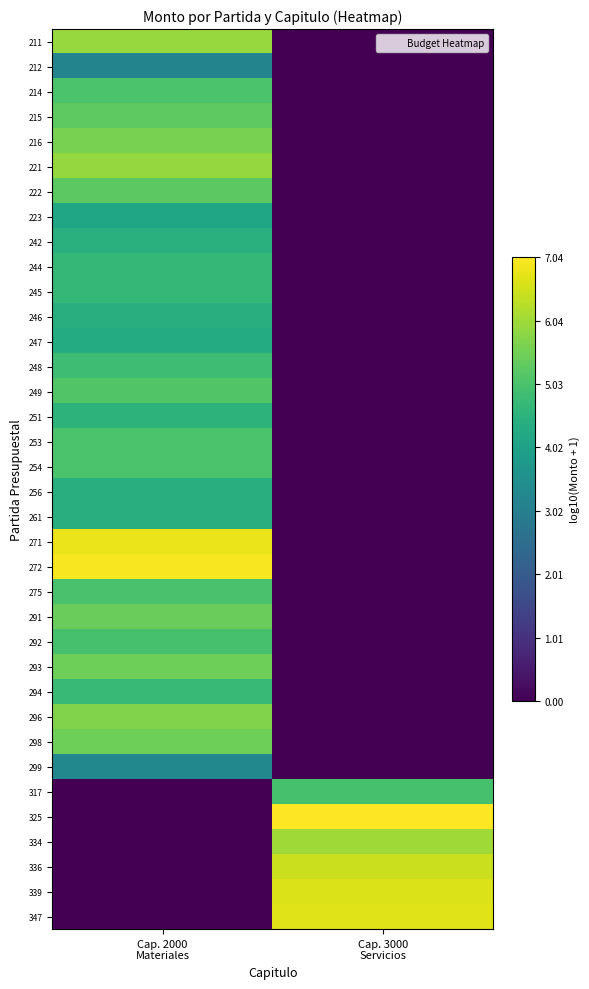

Reading left to right, transcribe all the data shown in this chart.

211: Cap. 2000
Materiales=6.0	Cap. 3000
Servicios=0.0
212: Cap. 2000
Materiales=3.2	Cap. 3000
Servicios=0.0
214: Cap. 2000
Materiales=5.0	Cap. 3000
Servicios=0.0
215: Cap. 2000
Materiales=5.3	Cap. 3000
Servicios=0.0
216: Cap. 2000
Materiales=5.6	Cap. 3000
Servicios=0.0
221: Cap. 2000
Materiales=5.9	Cap. 3000
Servicios=0.0
222: Cap. 2000
Materiales=5.3	Cap. 3000
Servicios=0.0
223: Cap. 2000
Materiales=4.2	Cap. 3000
Servicios=0.0
242: Cap. 2000
Materiales=4.5	Cap. 3000
Servicios=0.0
244: Cap. 2000
Materiales=4.7	Cap. 3000
Servicios=0.0
245: Cap. 2000
Materiales=4.7	Cap. 3000
Servicios=0.0
246: Cap. 2000
Materiales=4.4	Cap. 3000
Servicios=0.0
247: Cap. 2000
Materiales=4.3	Cap. 3000
Servicios=0.0
248: Cap. 2000
Materiales=4.9	Cap. 3000
Servicios=0.0
249: Cap. 2000
Materiales=5.1	Cap. 3000
Servicios=0.0
251: Cap. 2000
Materiales=4.6	Cap. 3000
Servicios=0.0
253: Cap. 2000
Materiales=5.0	Cap. 3000
Servicios=0.0
254: Cap. 2000
Materiales=5.0	Cap. 3000
Servicios=0.0
256: Cap. 2000
Materiales=4.4	Cap. 3000
Servicios=0.0
261: Cap. 2000
Materiales=4.4	Cap. 3000
Servicios=0.0
271: Cap. 2000
Materiales=6.8	Cap. 3000
Servicios=0.0
272: Cap. 2000
Materiales=7.0	Cap. 3000
Servicios=0.0
275: Cap. 2000
Materiales=5.0	Cap. 3000
Servicios=0.0
291: Cap. 2000
Materiales=5.4	Cap. 3000
Servicios=0.0
292: Cap. 2000
Materiales=5.0	Cap. 3000
Servicios=0.0
293: Cap. 2000
Materiales=5.5	Cap. 3000
Servicios=0.0
294: Cap. 2000
Materiales=4.8	Cap. 3000
Servicios=0.0
296: Cap. 2000
Materiales=5.7	Cap. 3000
Servicios=0.0
298: Cap. 2000
Materiales=5.5	Cap. 3000
Servicios=0.0
299: Cap. 2000
Materiales=3.3	Cap. 3000
Servicios=0.0
317: Cap. 2000
Materiales=0.0	Cap. 3000
Servicios=5.0
325: Cap. 2000
Materiales=0.0	Cap. 3000
Servicios=7.0
334: Cap. 2000
Materiales=0.0	Cap. 3000
Servicios=6.0
336: Cap. 2000
Materiales=0.0	Cap. 3000
Servicios=6.5
339: Cap. 2000
Materiales=0.0	Cap. 3000
Servicios=6.7
347: Cap. 2000
Materiales=0.0	Cap. 3000
Servicios=6.7